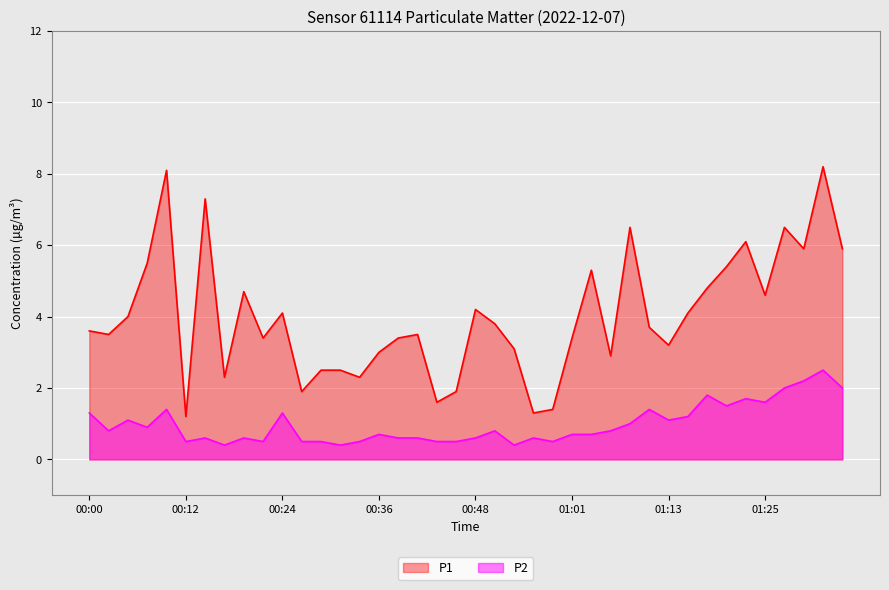

True or false: P1 and P2 intersect in this chart.

False